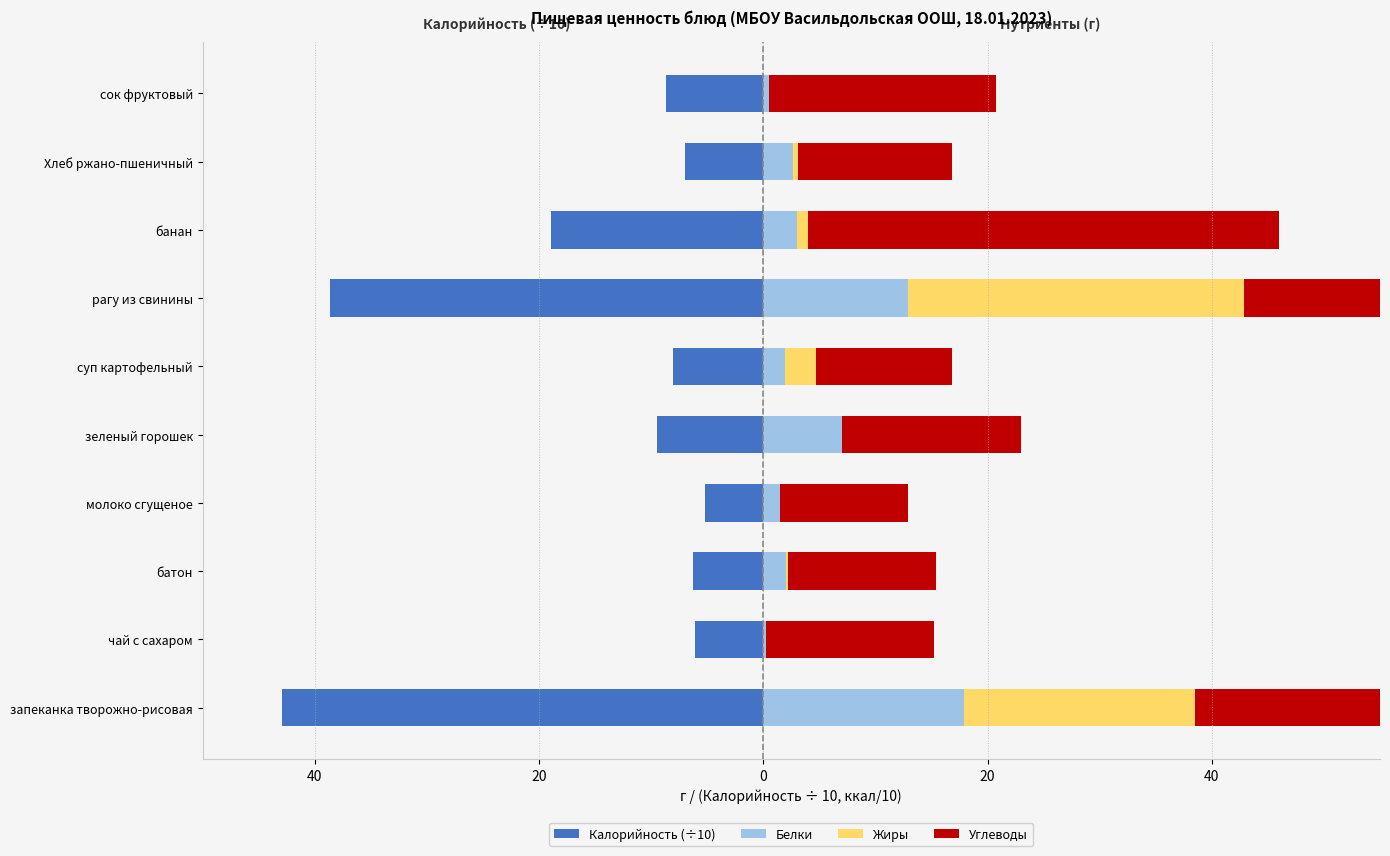

The value of Белки at зеленый горошек is 2.0. True or false?

False